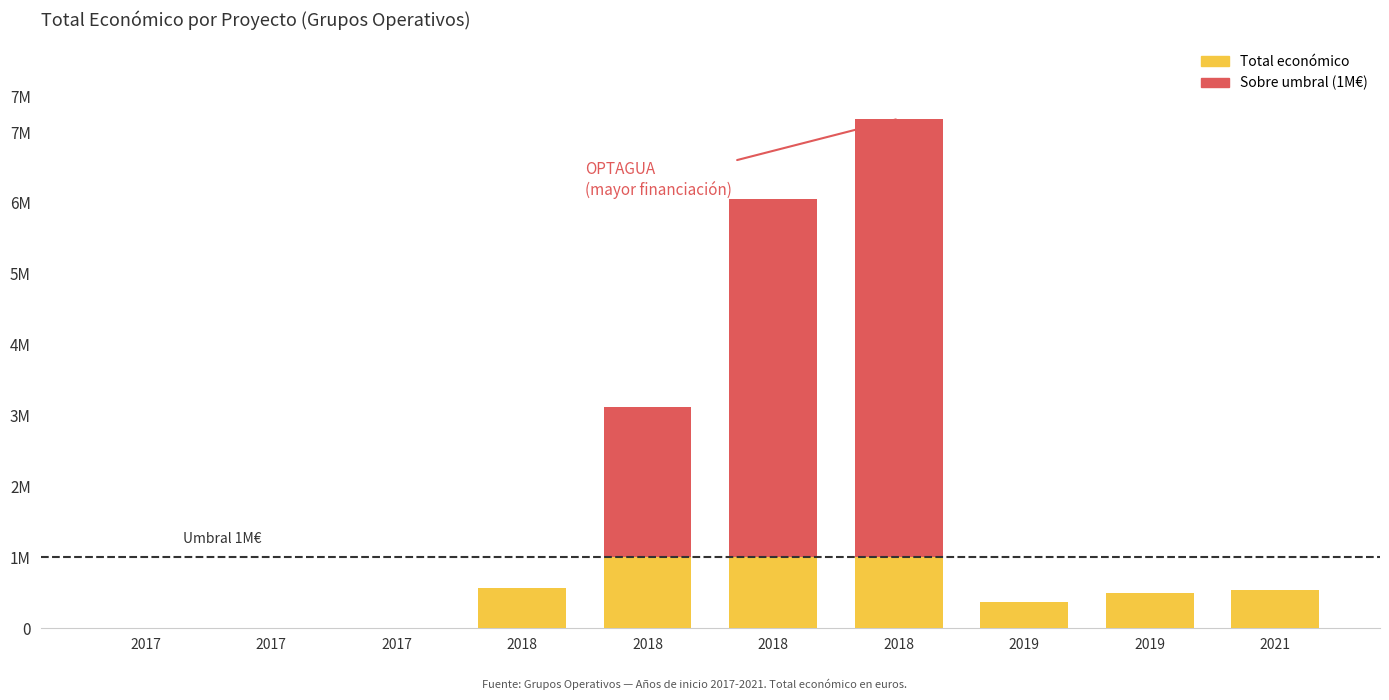

What is the lowest value of the Total económico series?

4550